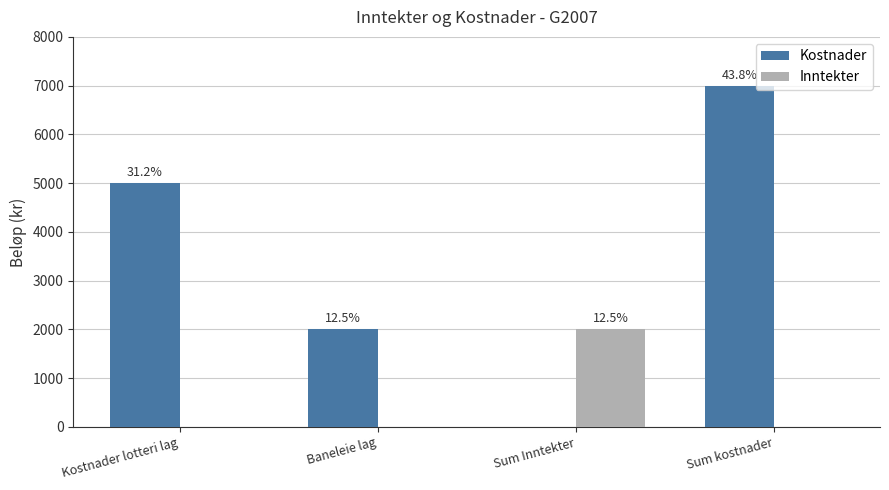

Rank the series by their maximum value, from highest to lowest.

Kostnader, Inntekter